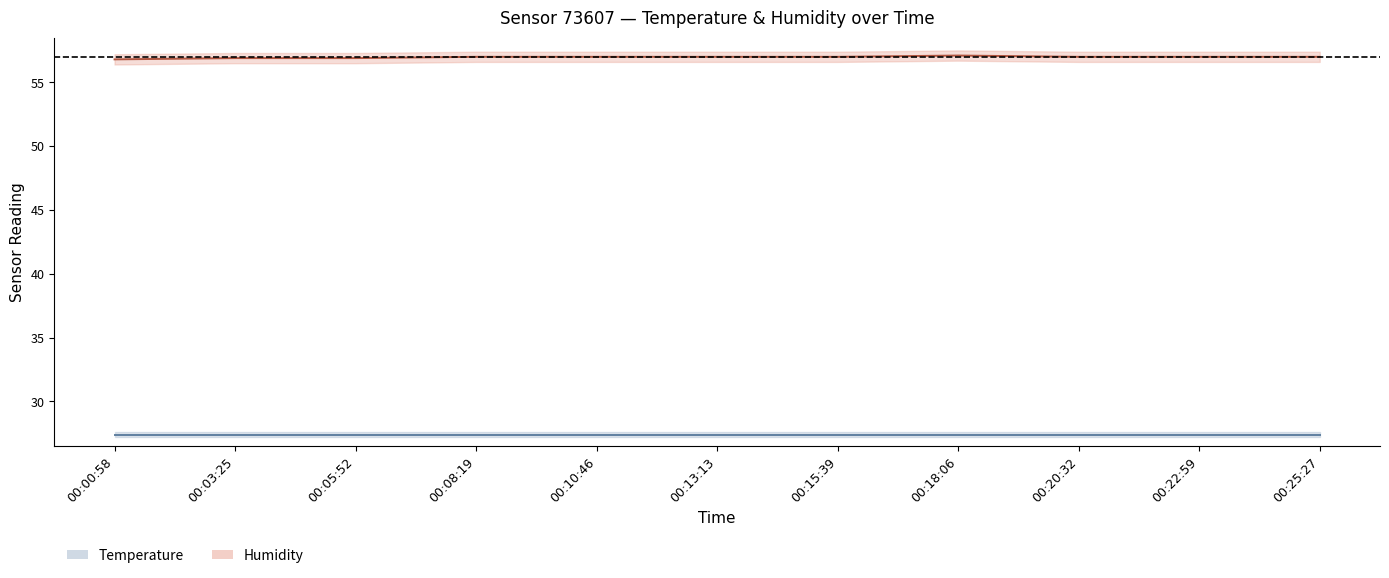

What is the label of the 8th point from the left?

00:18:06